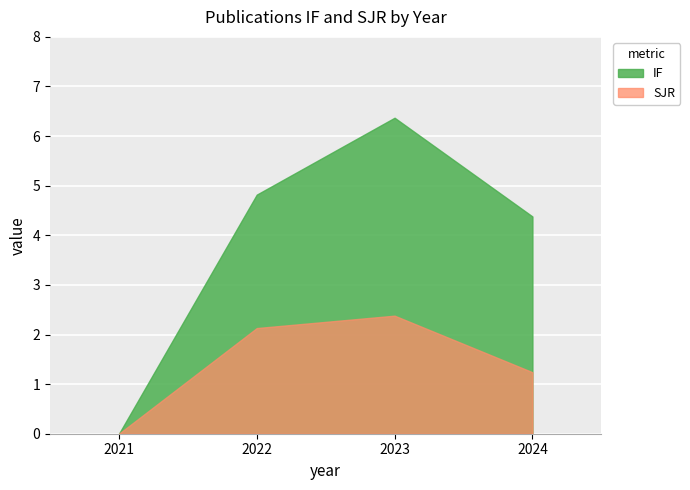

What are all the series names shown in the legend?

IF, SJR